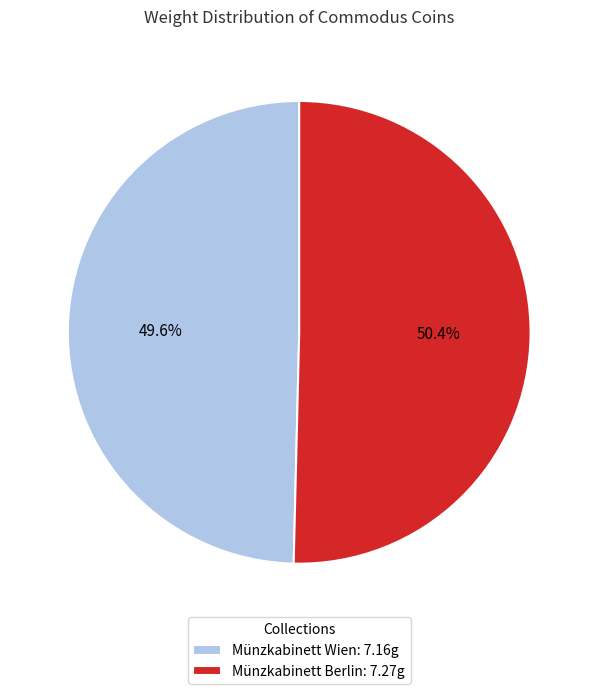

Approximately how many times larger is the value at Münzkabinett Wien: 7.16g compared to Münzkabinett Berlin: 7.27g?

1.0